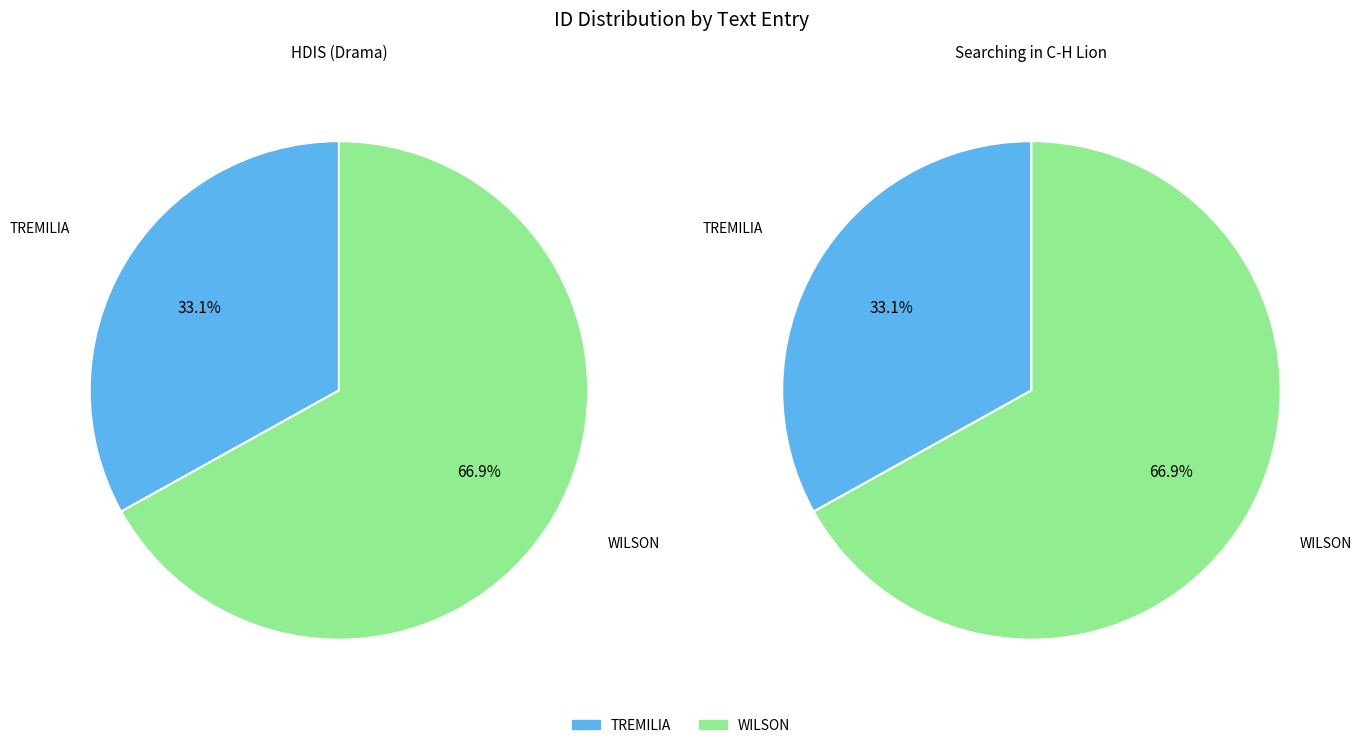

Does any single category account for the majority?

Yes